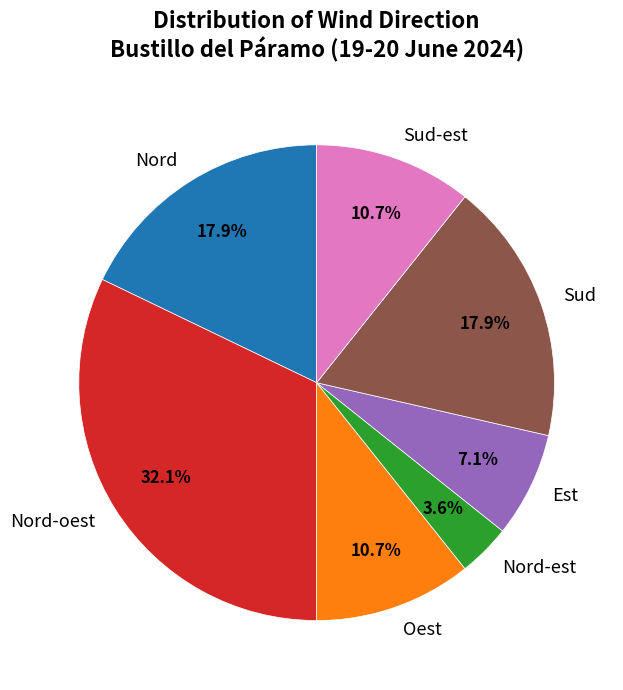

Does any single category account for the majority?

No